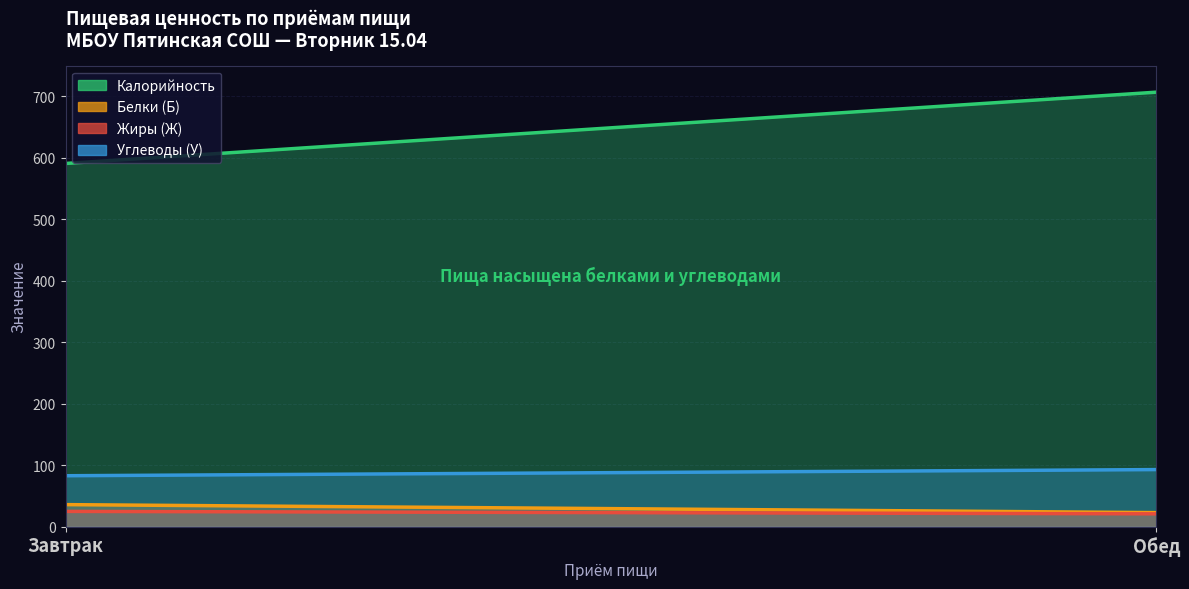

Count the Белки (Б) values in the range 23 to 36.

2